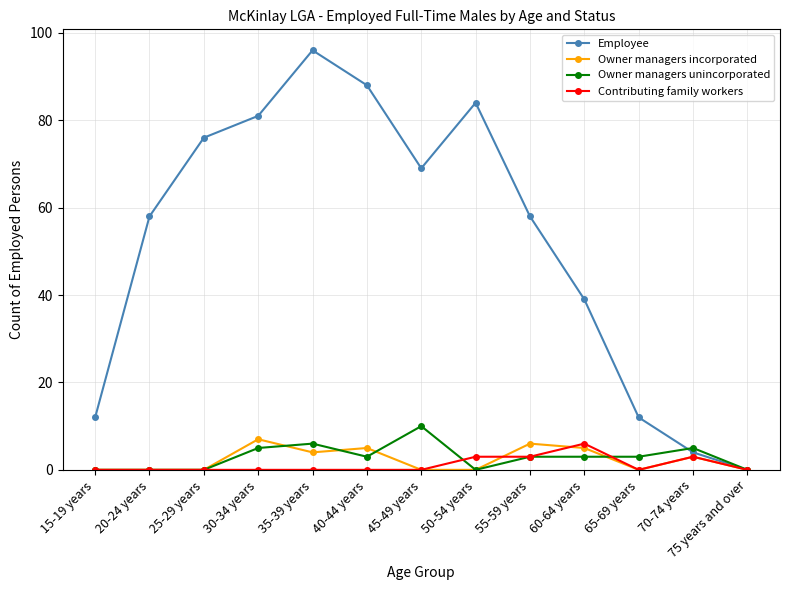

At which label is Owner managers incorporated closest to 3?

70-74 years